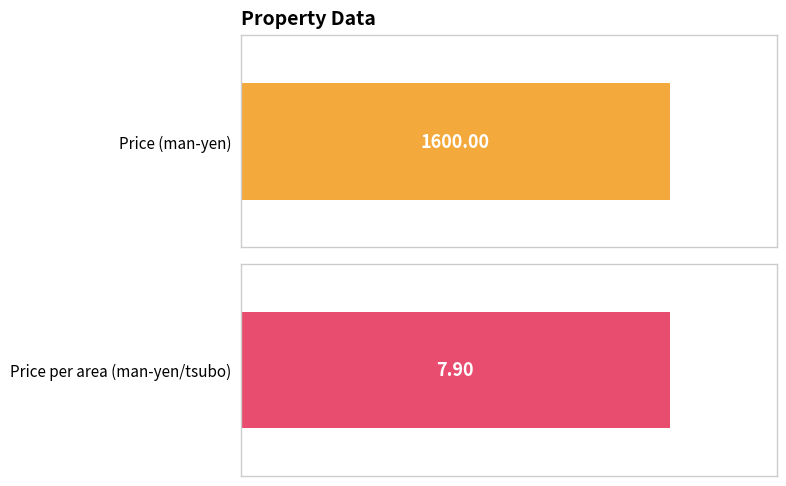

At how many categories does at least one series exceed 935?

1